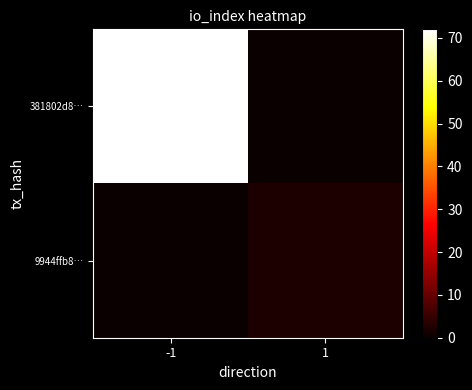

At which category does the chart reach its peak across all series?

-1